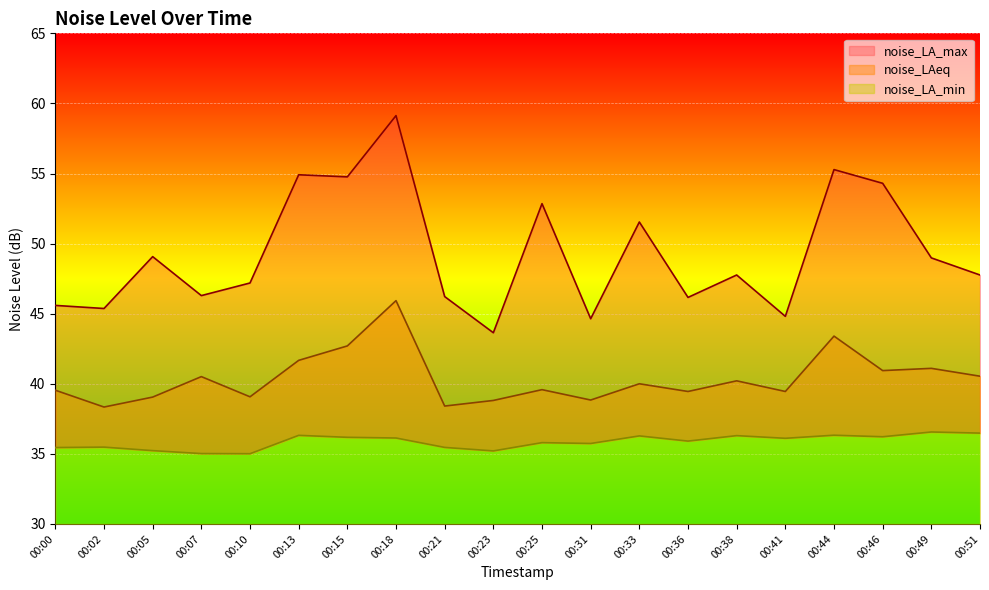

What is the approximate value of noise_LA_max at 00:18?

59.1